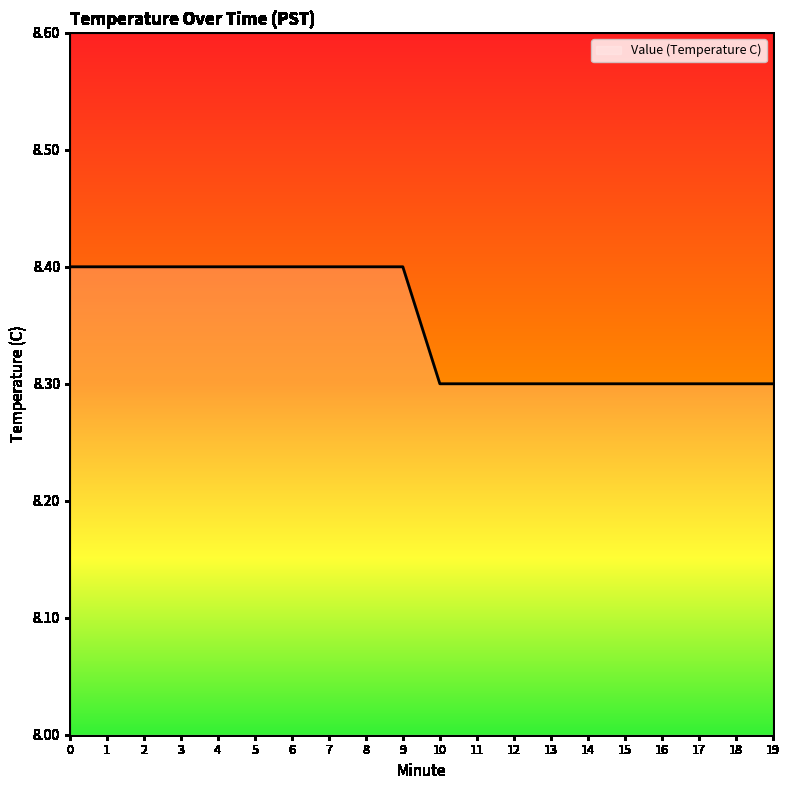

Is it true that the value at 16 is 8.3?

True